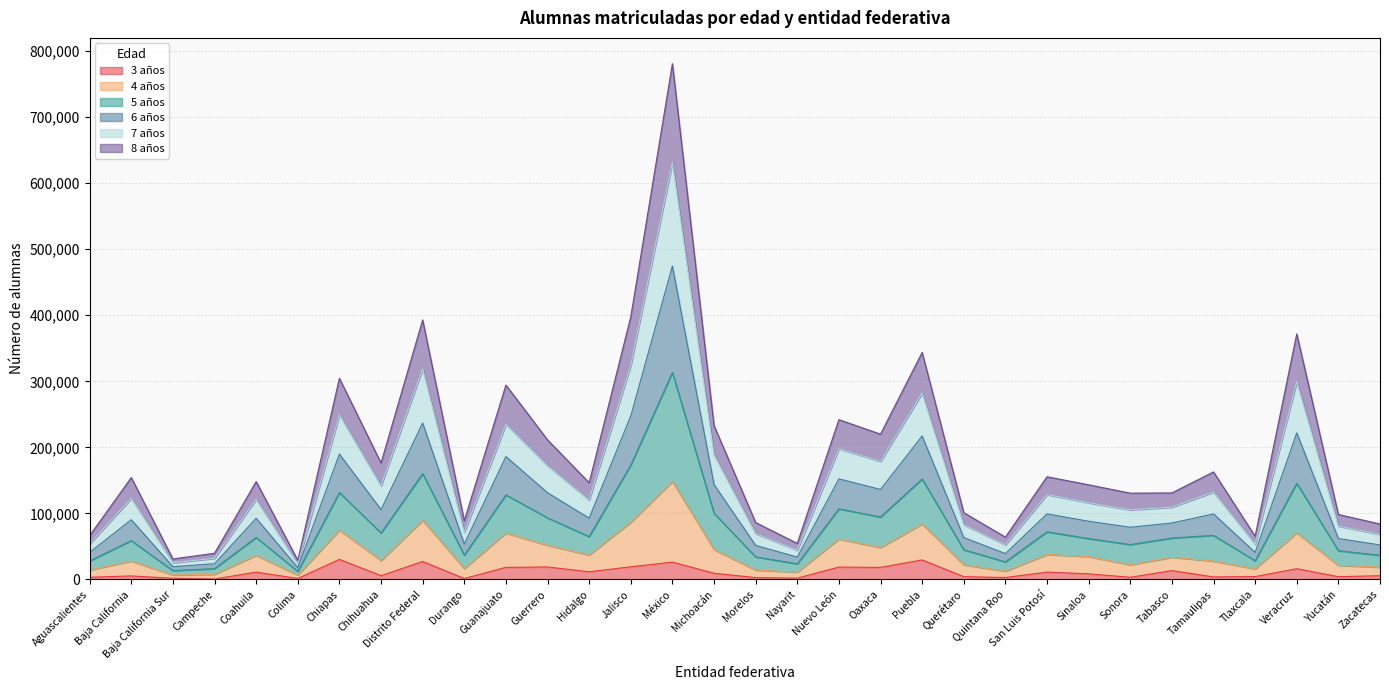

What position from the right is Campeche?

29